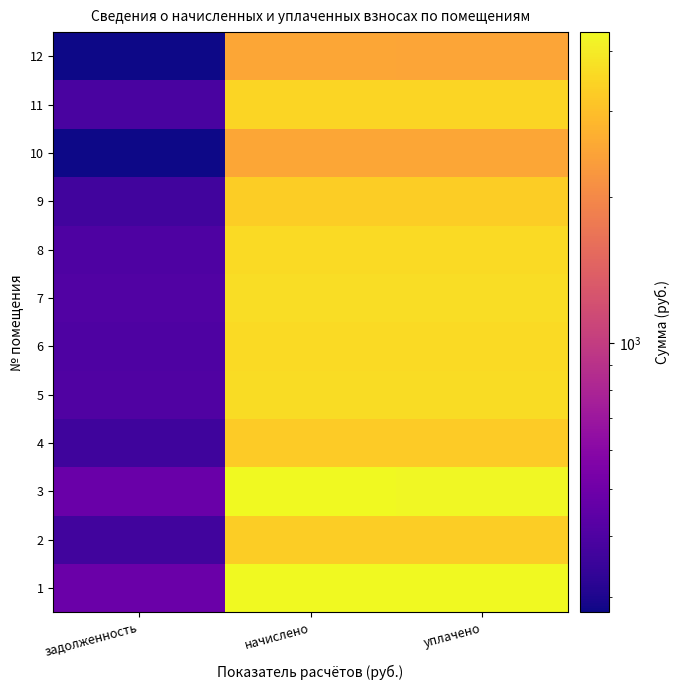

Rank the series by their maximum value, from lowest to highest.

12, 10, 4, 2, 9, 11, 8, 6, 5, 7, 3, 1